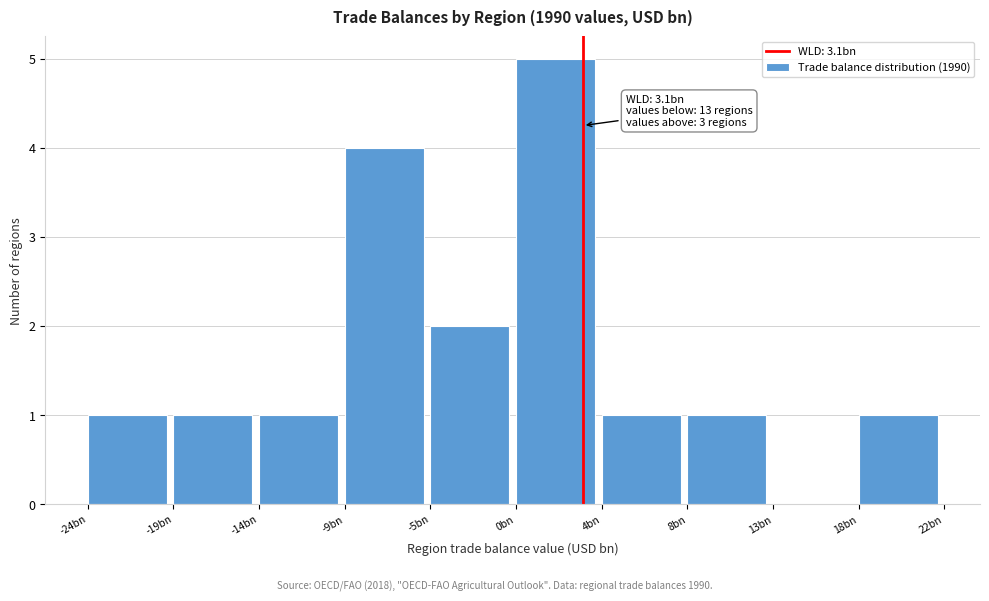

Reading left to right, extract all data points from this chart.

-24bn=1	-19bn=1	-14bn=1	-9bn=4	-5bn=2	0bn=5	4bn=1	8bn=1	13bn=0	18bn=1